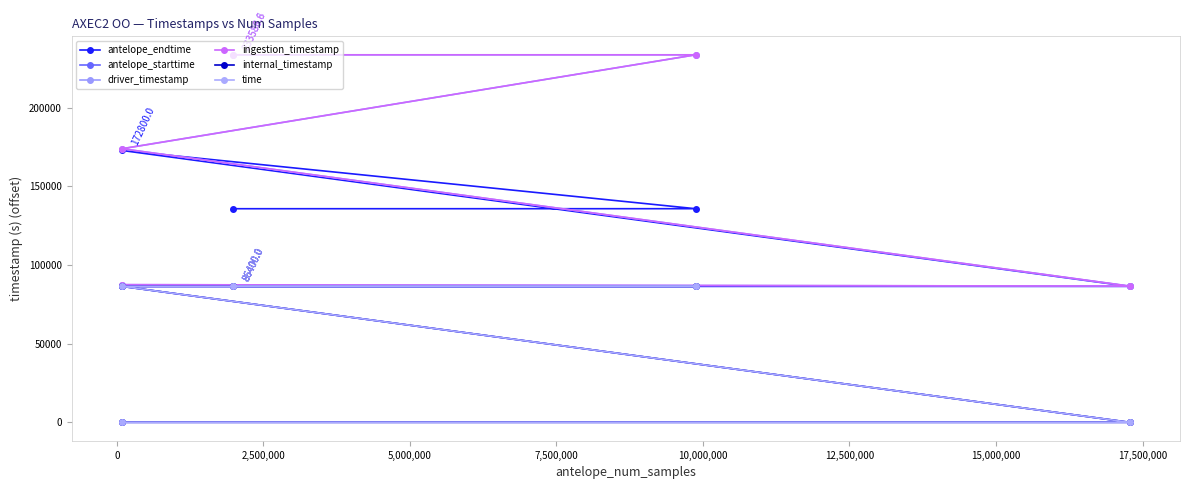

True or false: ingestion_timestamp and antelope_starttime cross at least once.

False